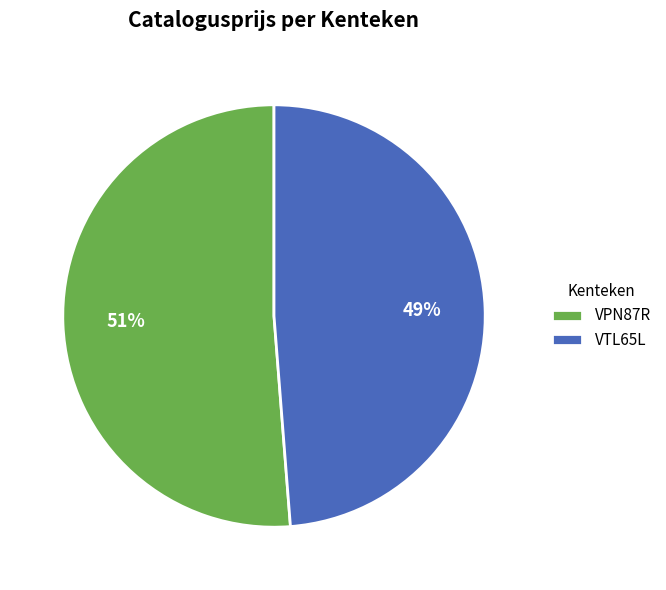

Which category has the smallest portion of the pie?

VTL65L